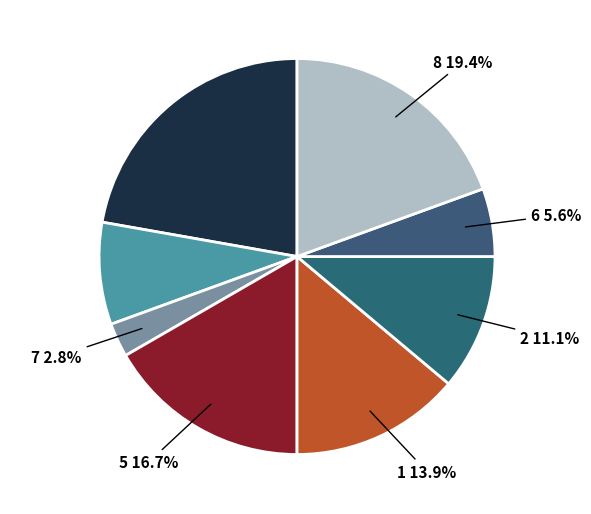

Does 7 represent more than half of the total?

No